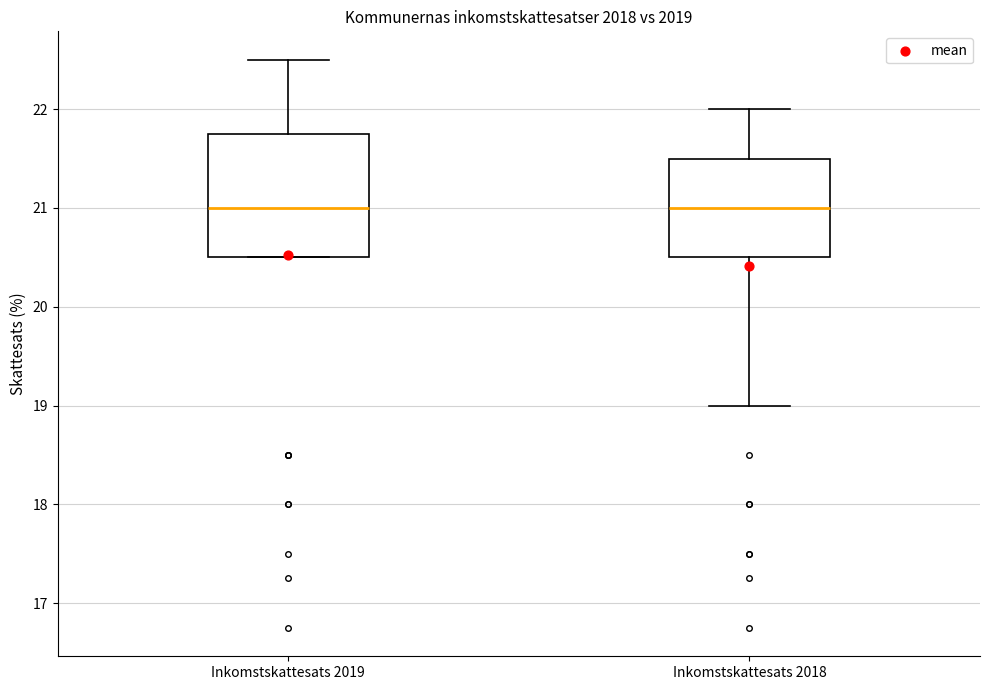

Where does the upper whisker of the box for Inkomstskattesats 2019 end on the y-axis? The values are not printed on the chart, so give them approximately, as read against the axis.

22.5